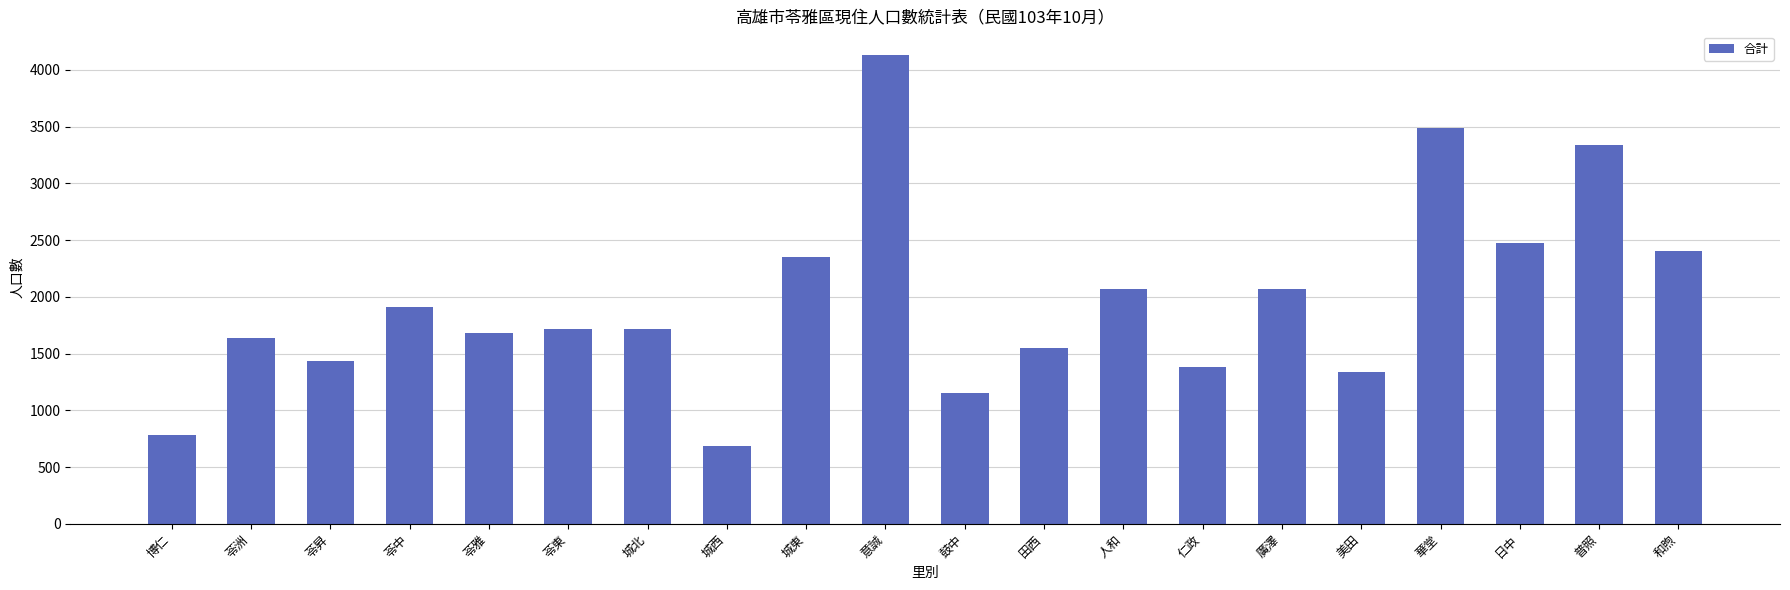

Where does the data first go above 1716?

苓中